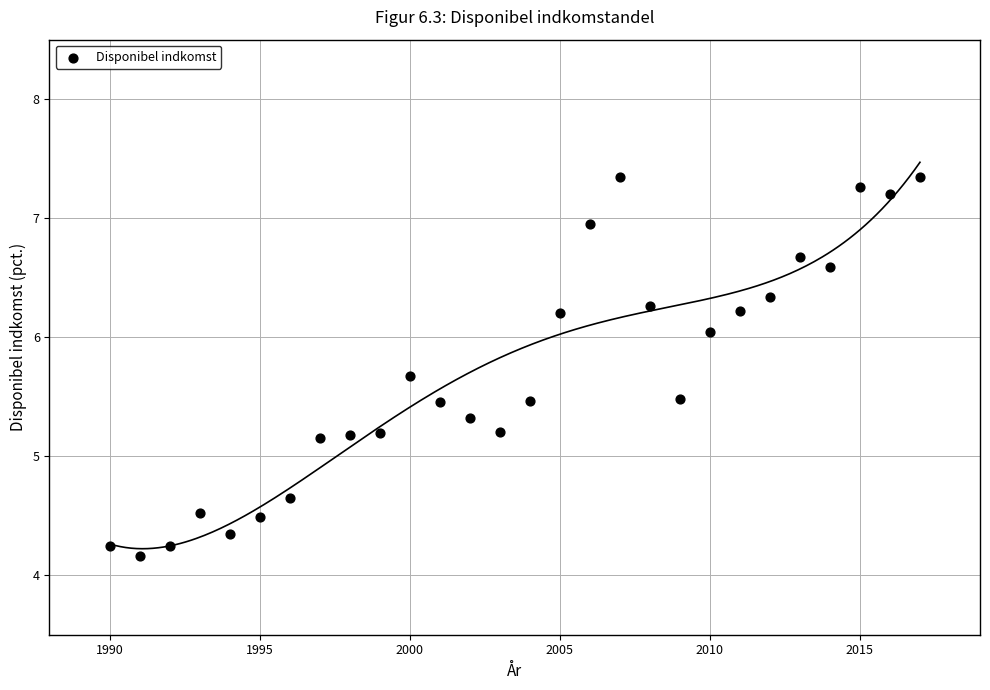

What is the range of X values (max minus min)?

27.0